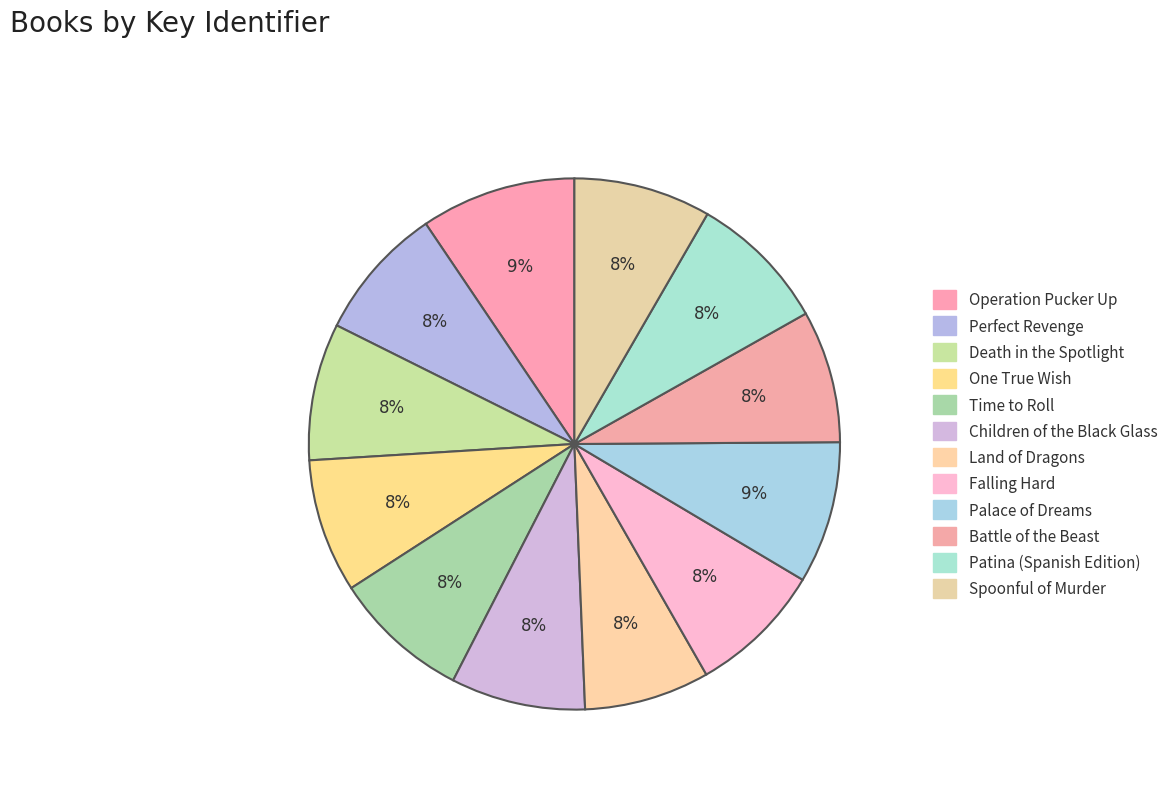

How many slices are in this pie chart?

12